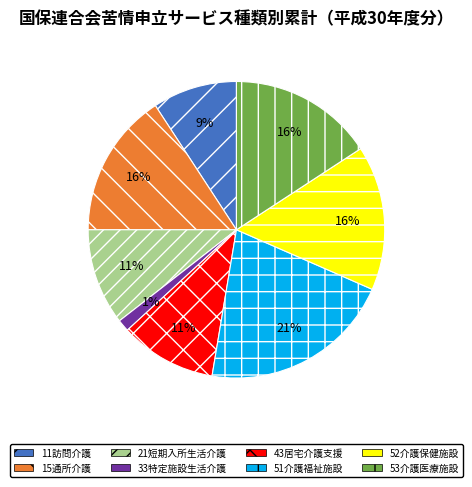

Does any single category account for the majority?

No